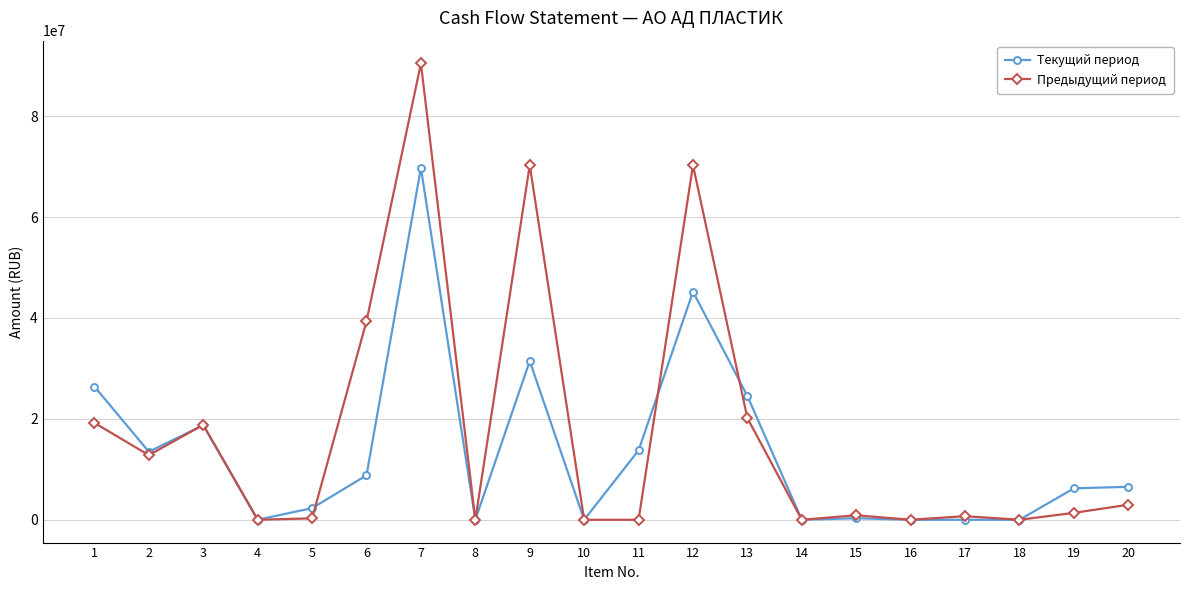

Which series has the widest spread of values?

Предыдущий период